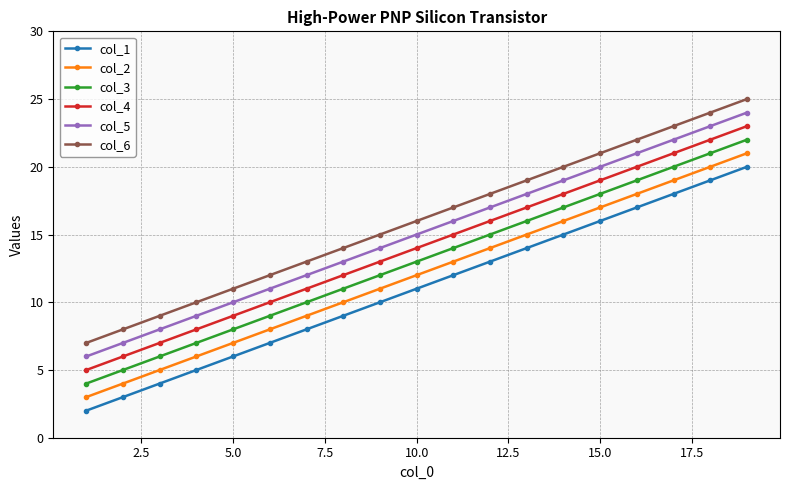

Rank the series by their average value, from highest to lowest.

col_6, col_5, col_4, col_3, col_2, col_1